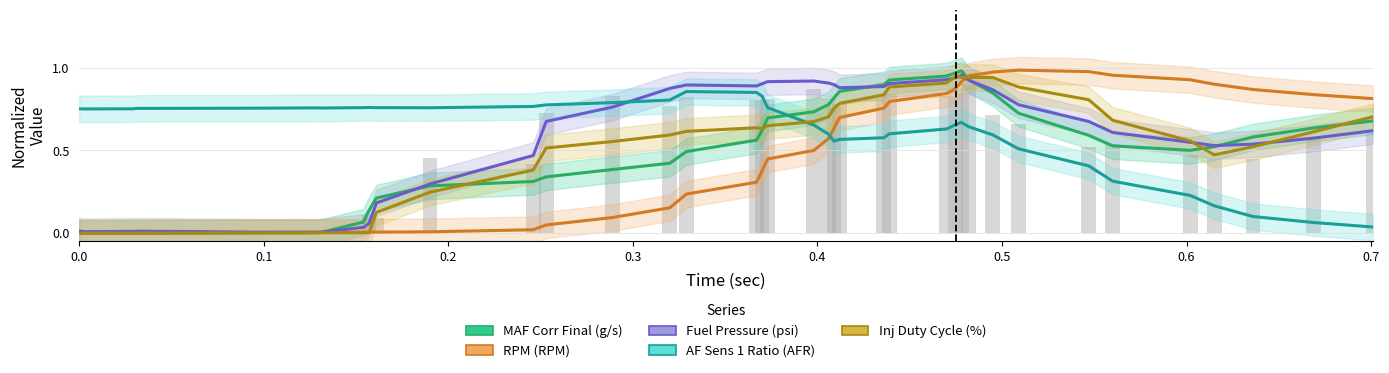

The value of Inj Duty Cycle (%) at 12 is 0.4. True or false?

False